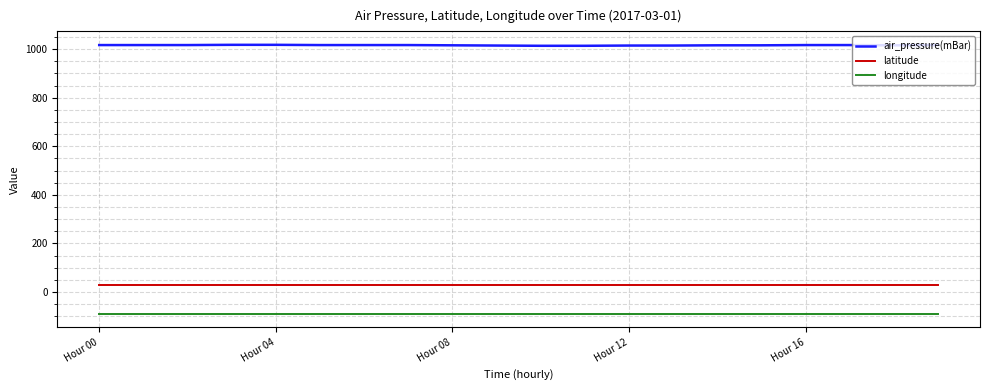

What is the smallest value displayed?

-90.0